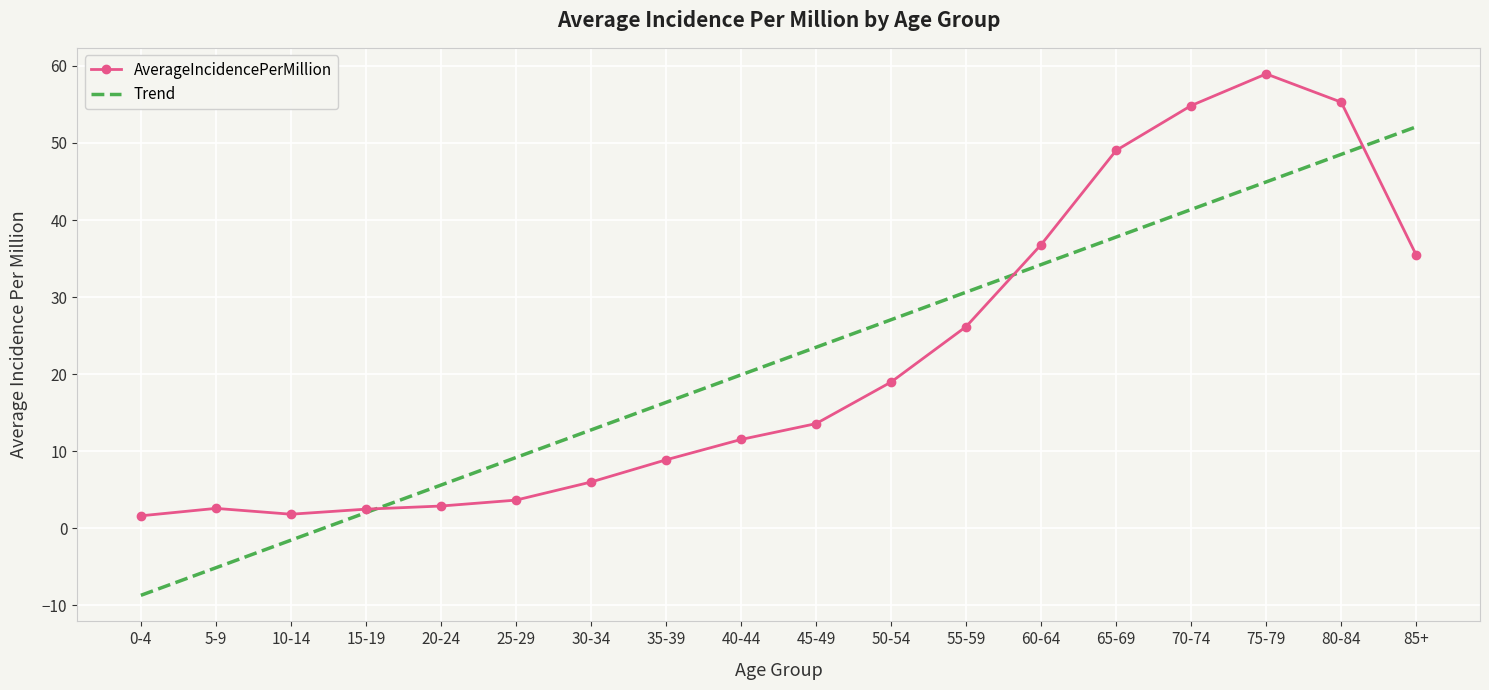

How many series are shown in this chart?

2